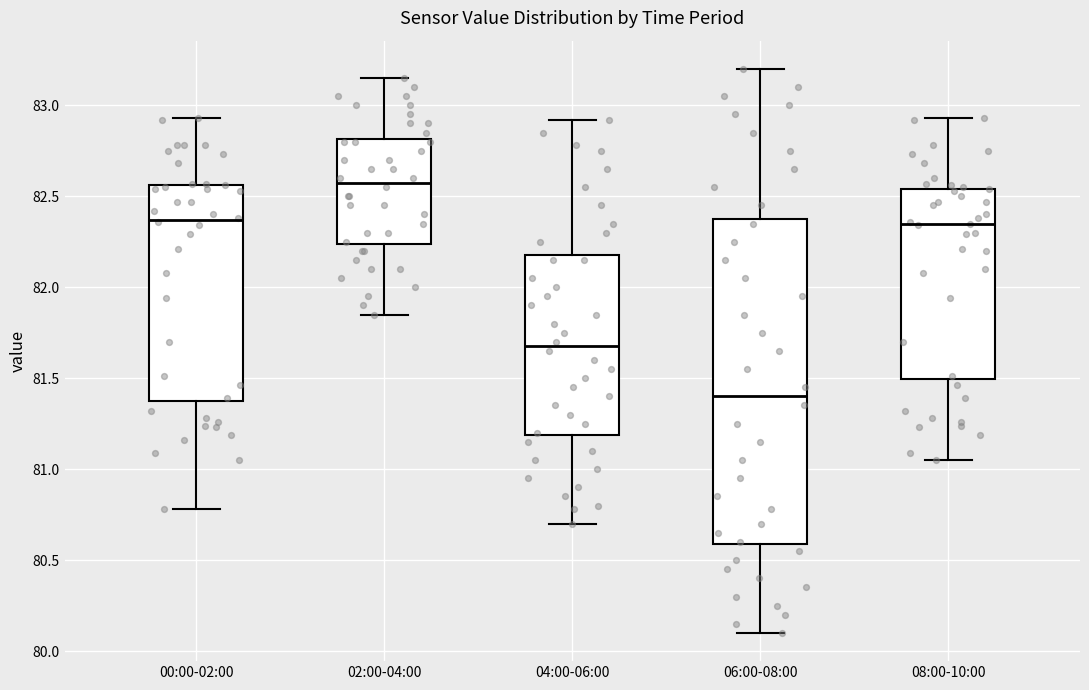

Where does the median line of the box for 04:00-06:00 sit on the y-axis? The values are not printed on the chart, so give them approximately, as read against the axis.

81.70